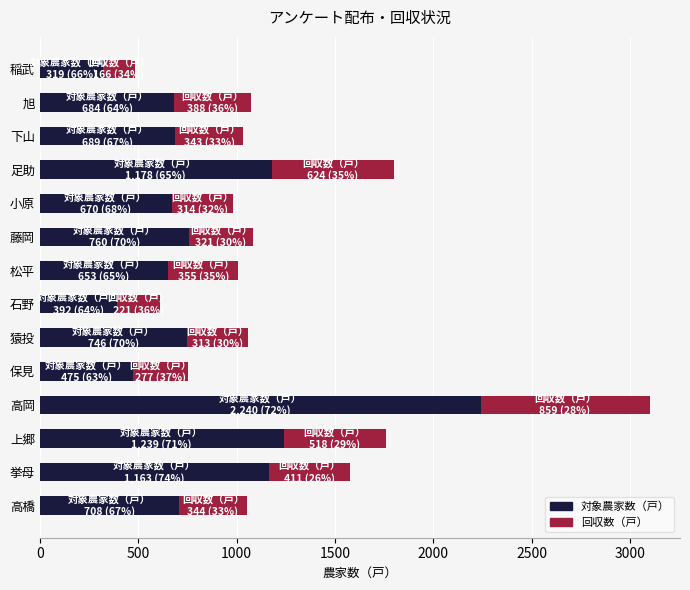

At which label does 対象農家数（戸） reach its minimum?

稲武